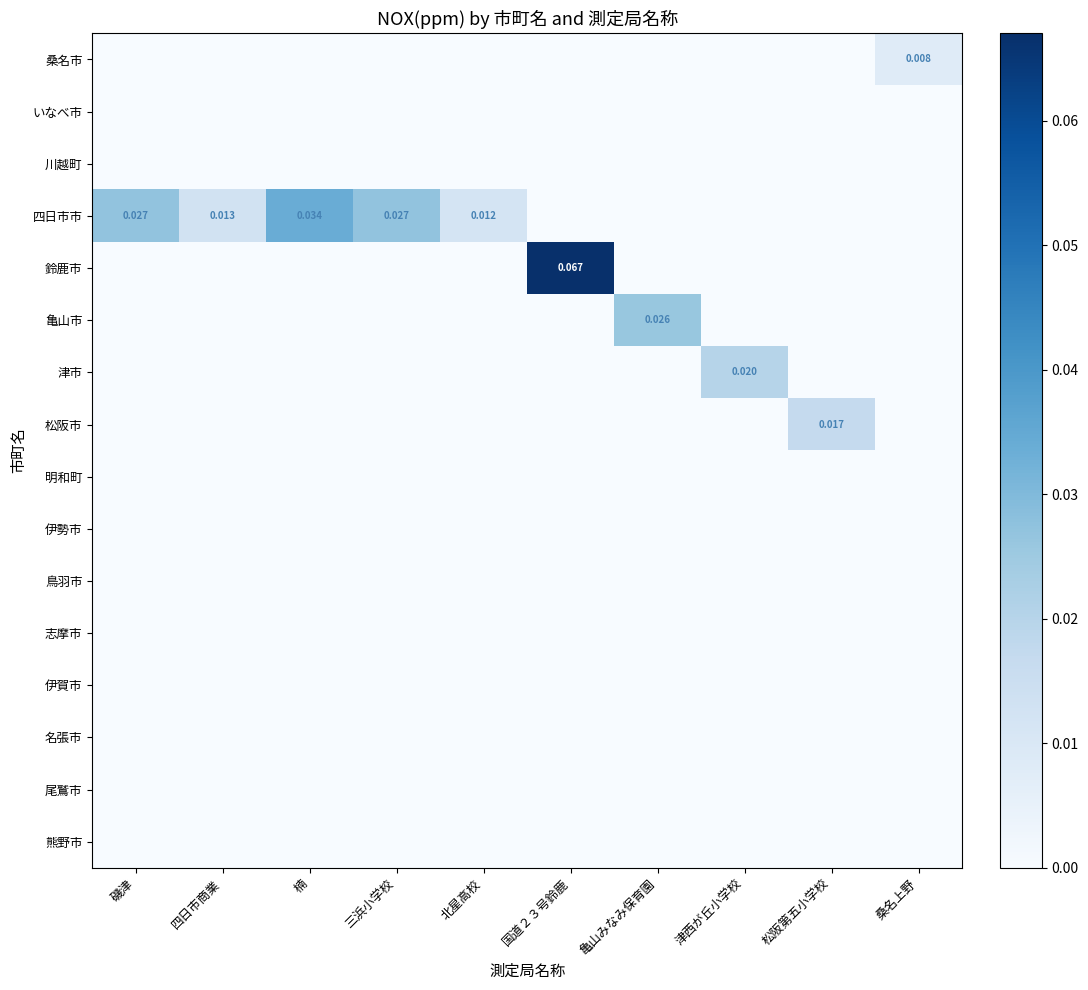

Is the value of 明和町 at 楠 greater than the value of 桑名市 at 松阪第五小学校?

No